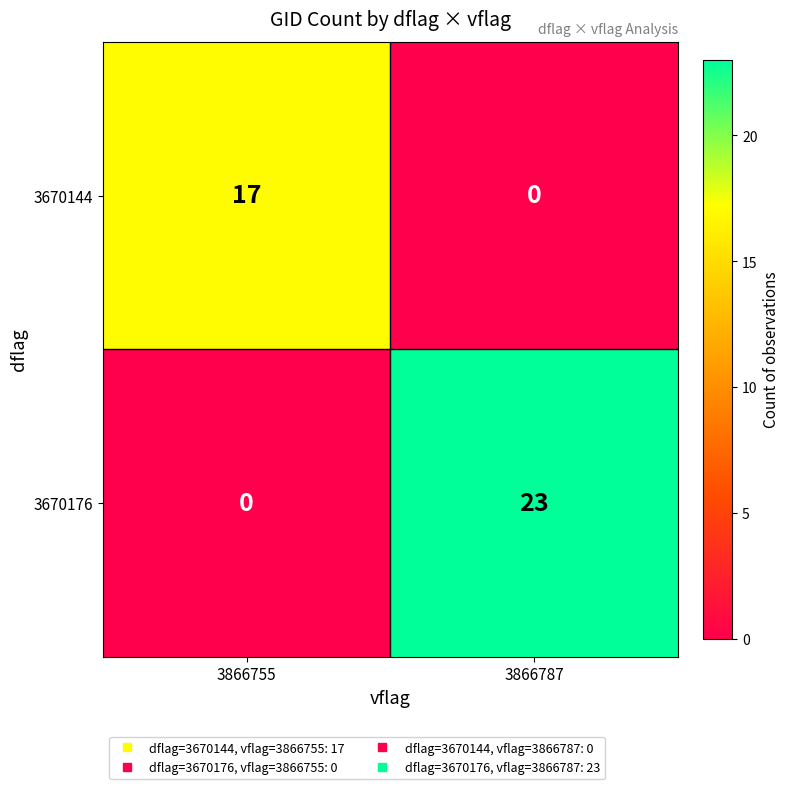

What is the total value across all series at 3866755?

17